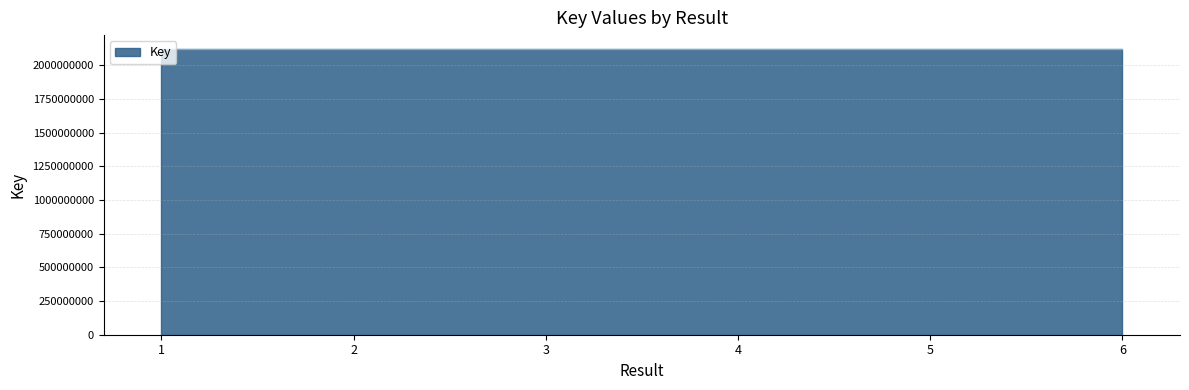

What is the change in value from 3 to 5?

-1301